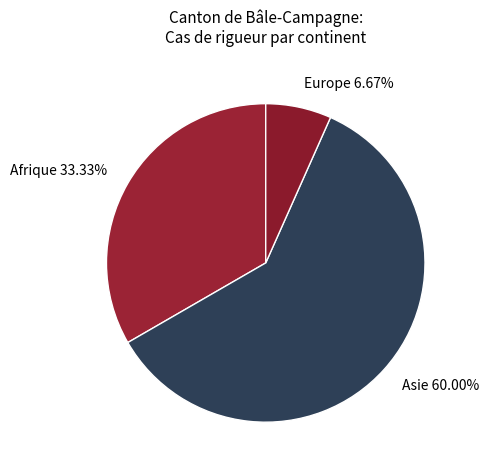

How many segments does this pie chart have?

3